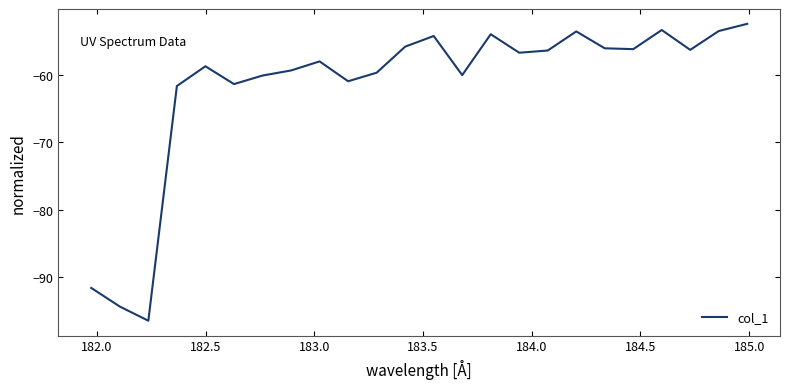

What is the maximum value shown in the chart?

-52.4